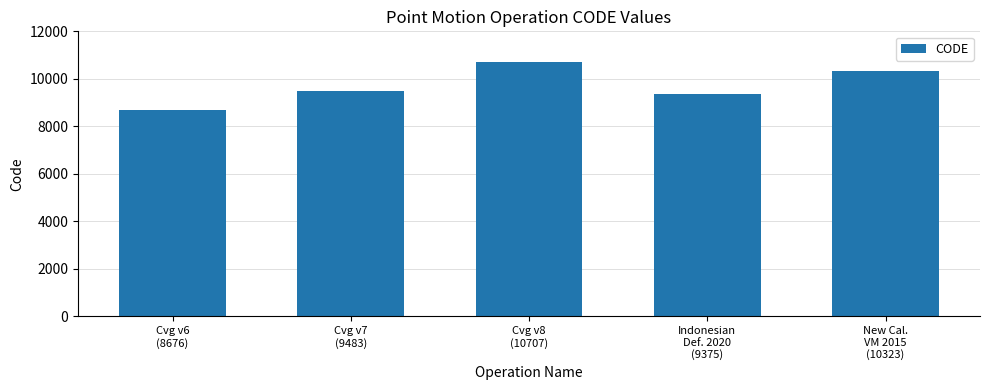

What is the maximum value shown in the chart?

10707